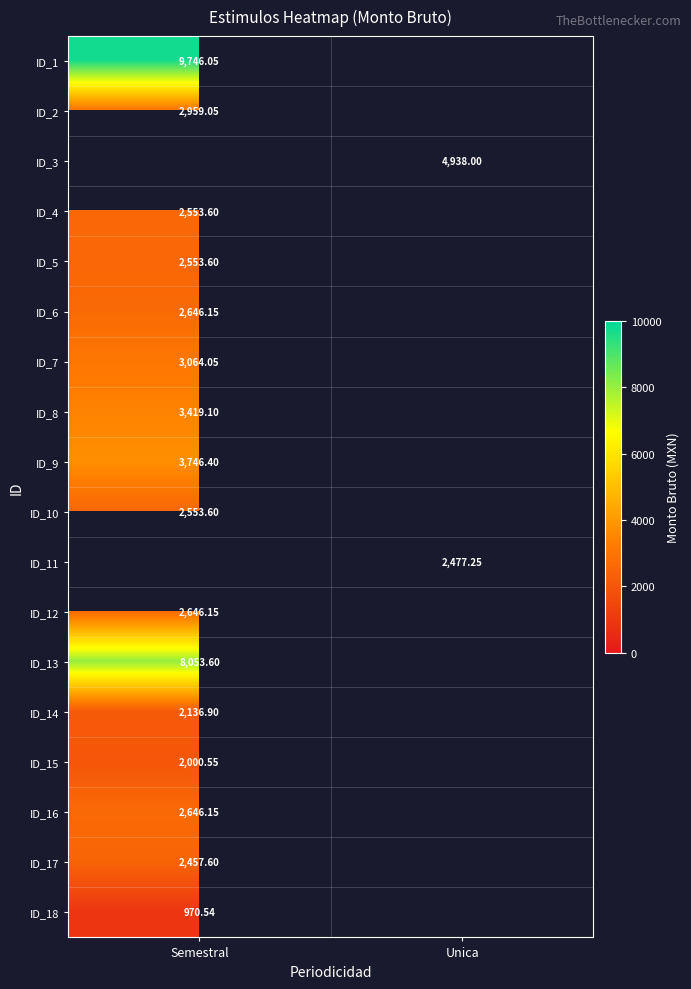

What is the difference between the highest and lowest values at Semestral?

8775.5